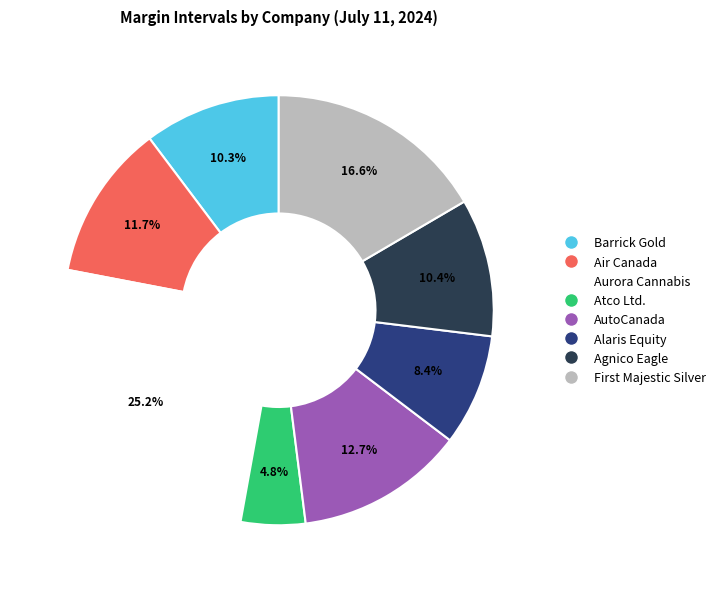

Is there any slice that represents more than half of the pie?

No